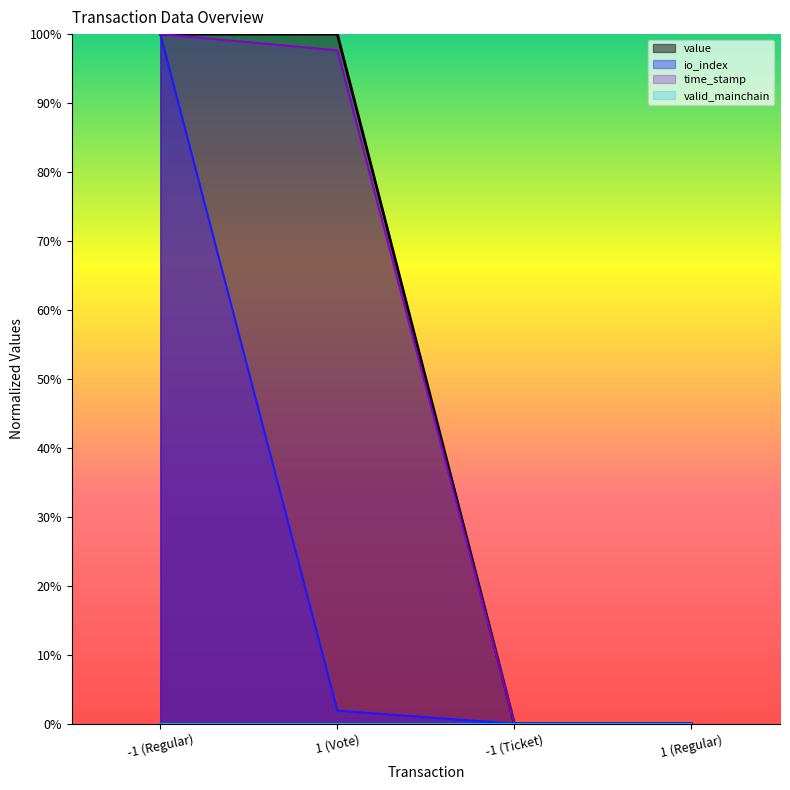

True or false: io_index and value intersect in this chart.

False